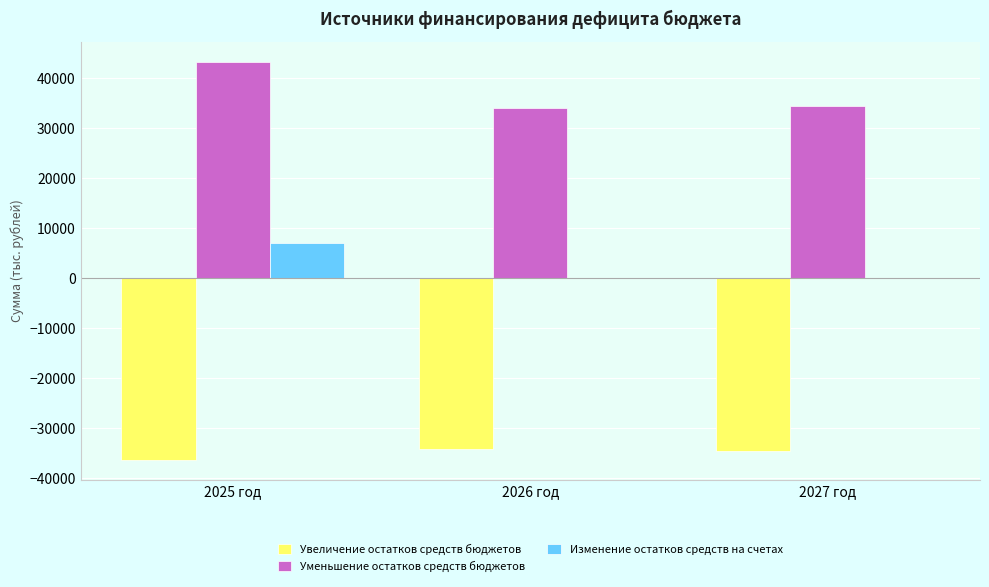

At which label is Уменьшение остатков средств бюджетов closest to 38728?

2027 год